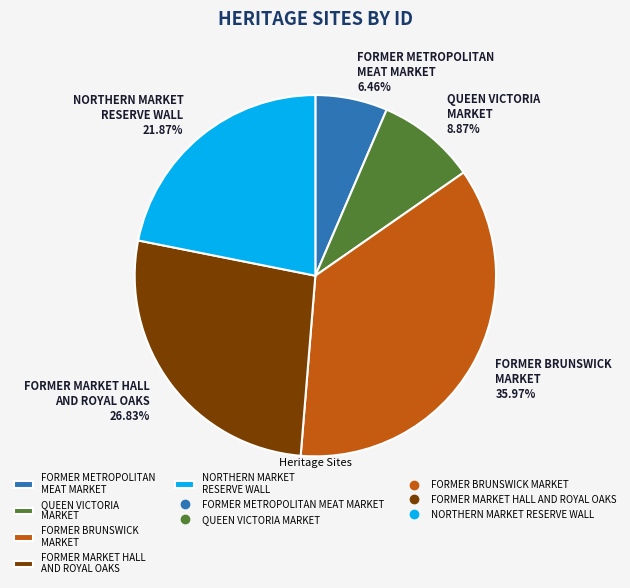

How many segments does this pie chart have?

5